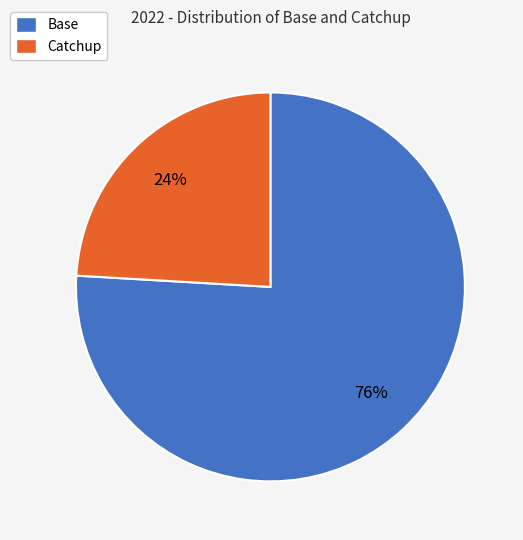

What percentage is the Base slice, to the nearest percent?

76%